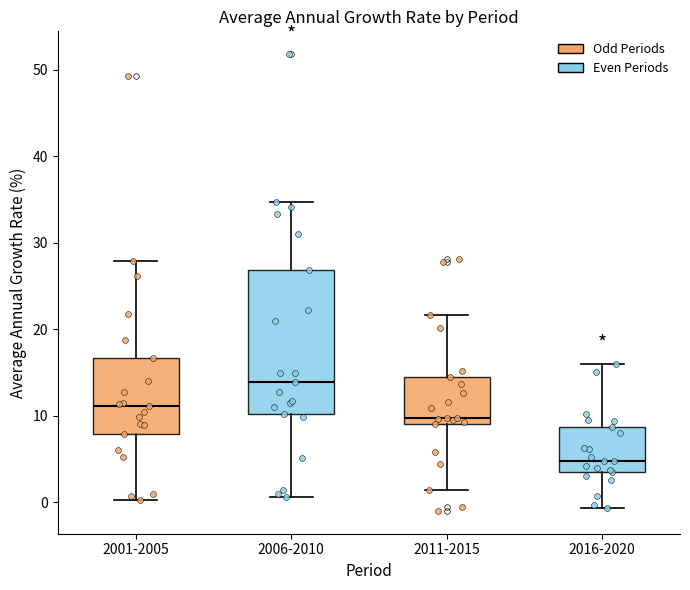

Reading left to right, read every box against the y-axis: the position of its median line, the range the box covers, and the ends of its whiskers. The values are not printed on the chart, so give them approximately, as read against the axis.

2001-2005: median 11, box 8 to 17, whiskers 0 to 28
2006-2010: median 14, box 10 to 27, whiskers 1 to 35
2011-2015: median 10, box 9 to 14, whiskers 1 to 22
2016-2020: median 5, box 4 to 9, whiskers -1 to 16